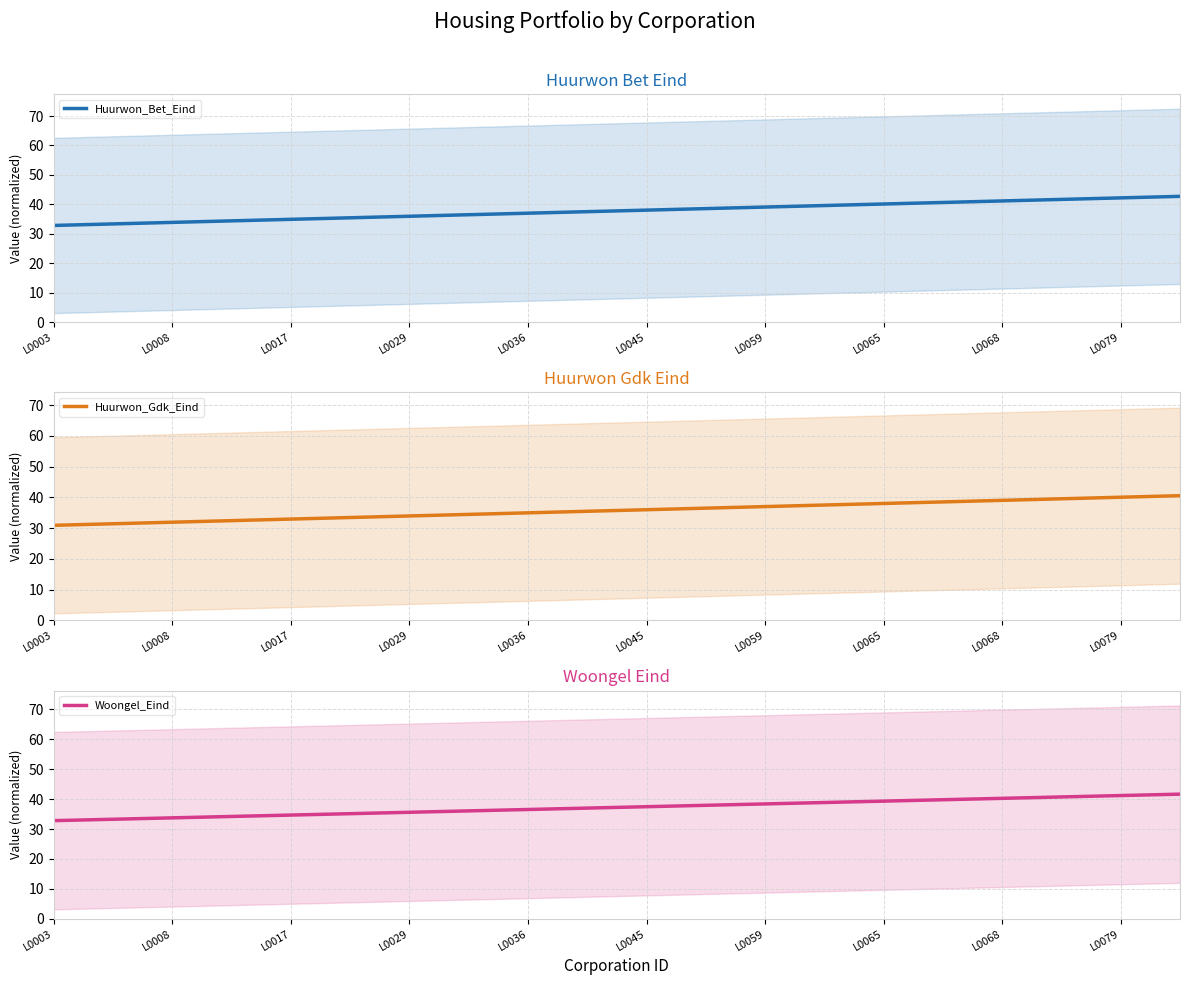

The Huurwon_Bet_Eind series shows 65.5 at L0065. True or false?

False